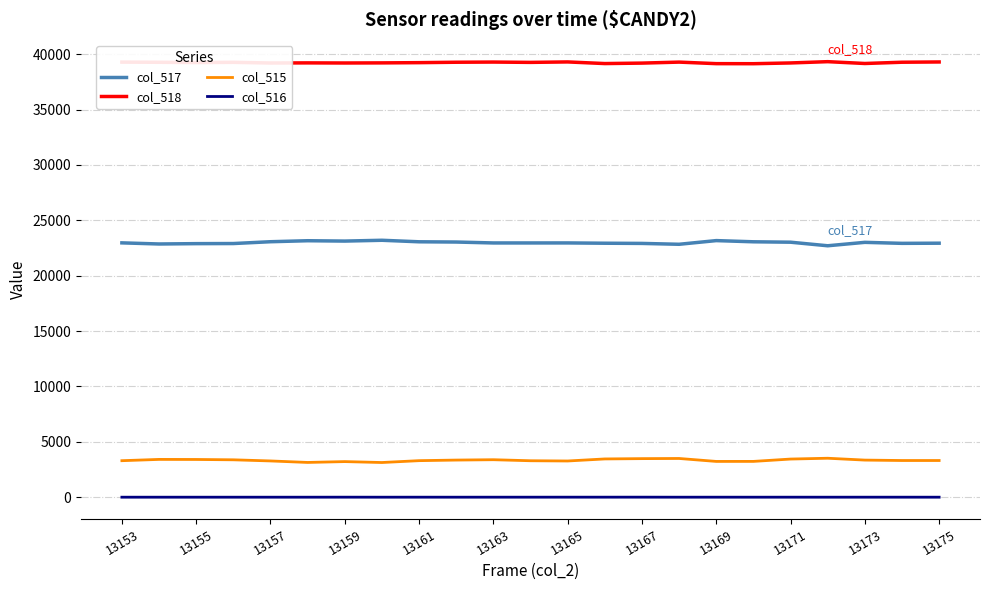

At how many categories does at least one series exceed 18402?

23